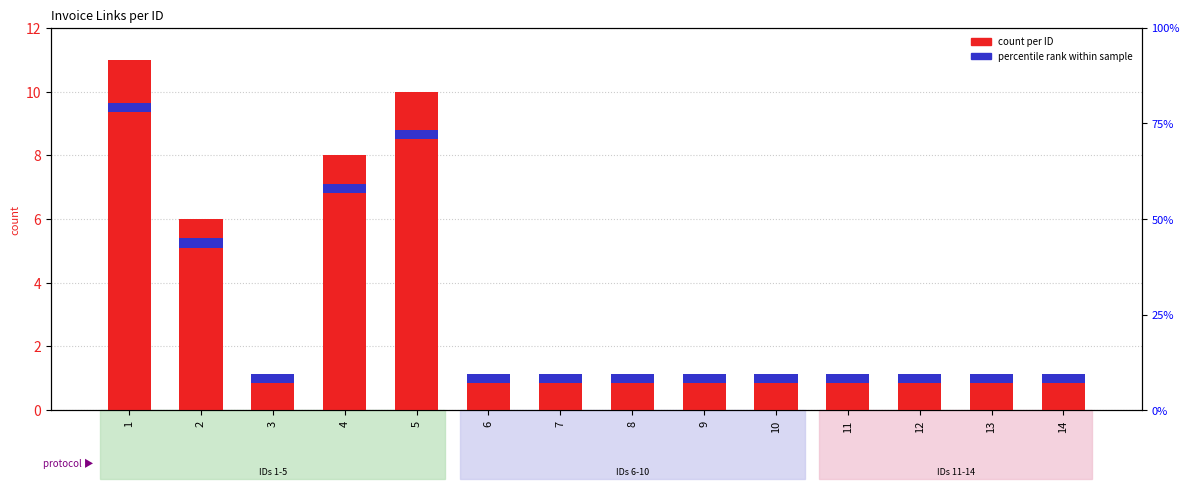

Does the chart contain stacked bars?

No